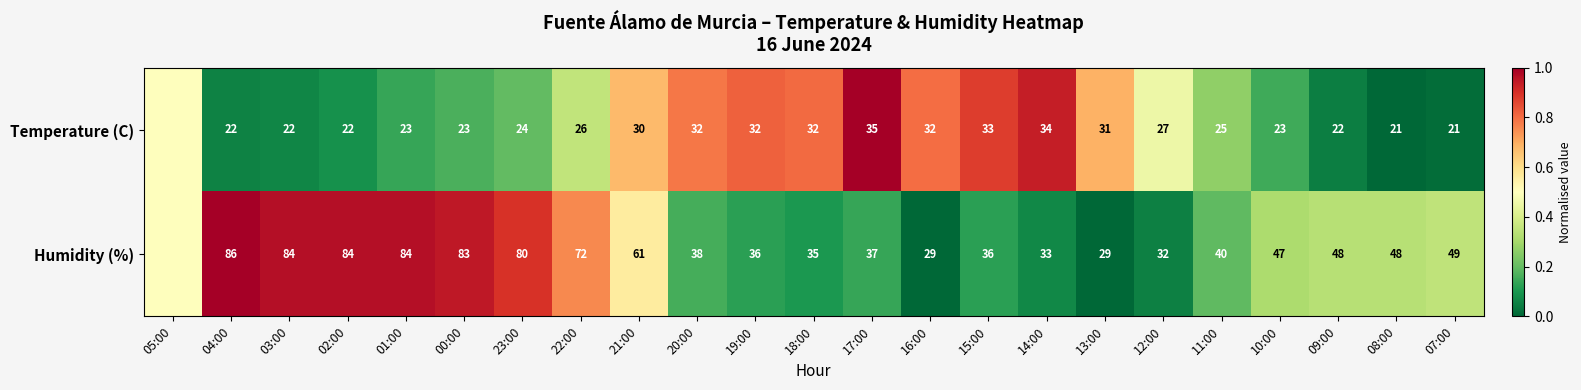

What is the total value across all series at 16:00?

61.0